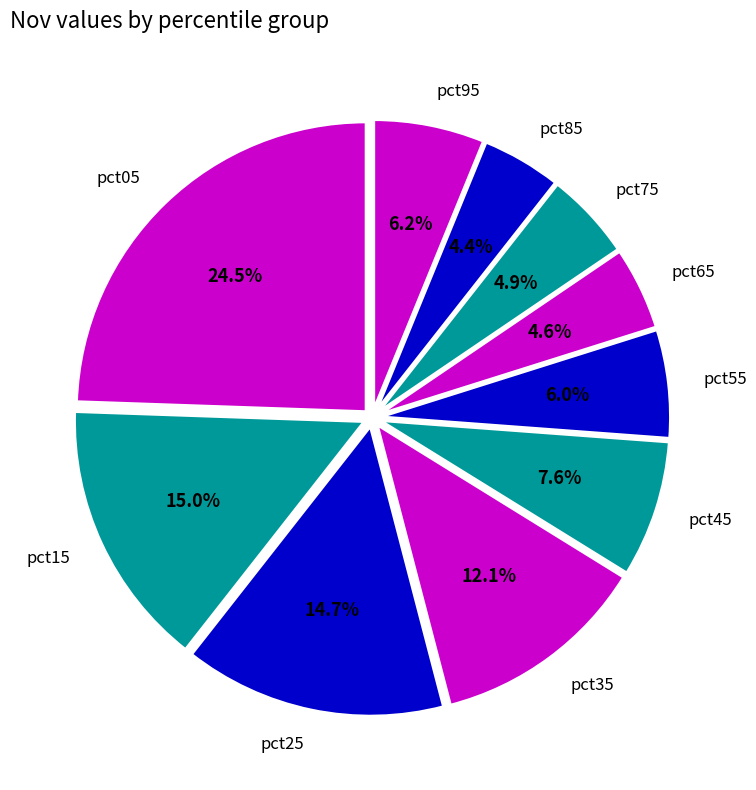

How many segments does this pie chart have?

10